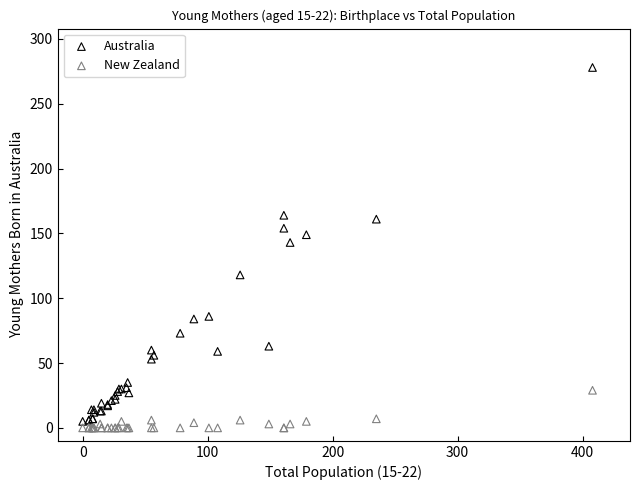

What are all the series names shown in the legend?

Australia, New Zealand